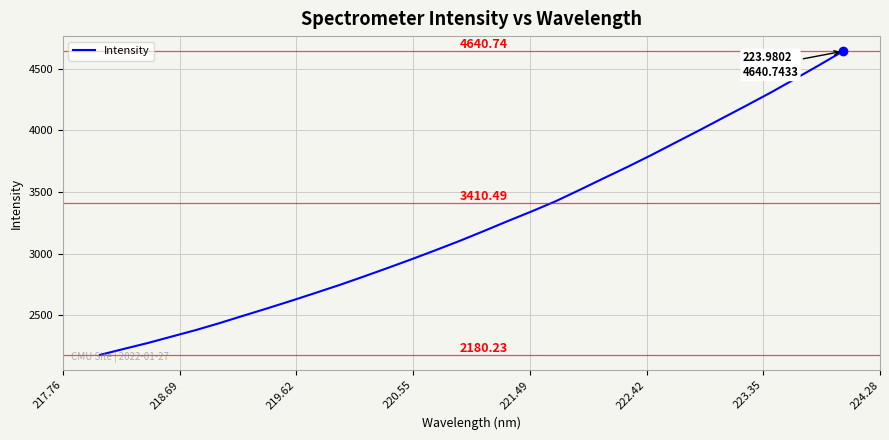

Does the chart have visible grid lines?

Yes